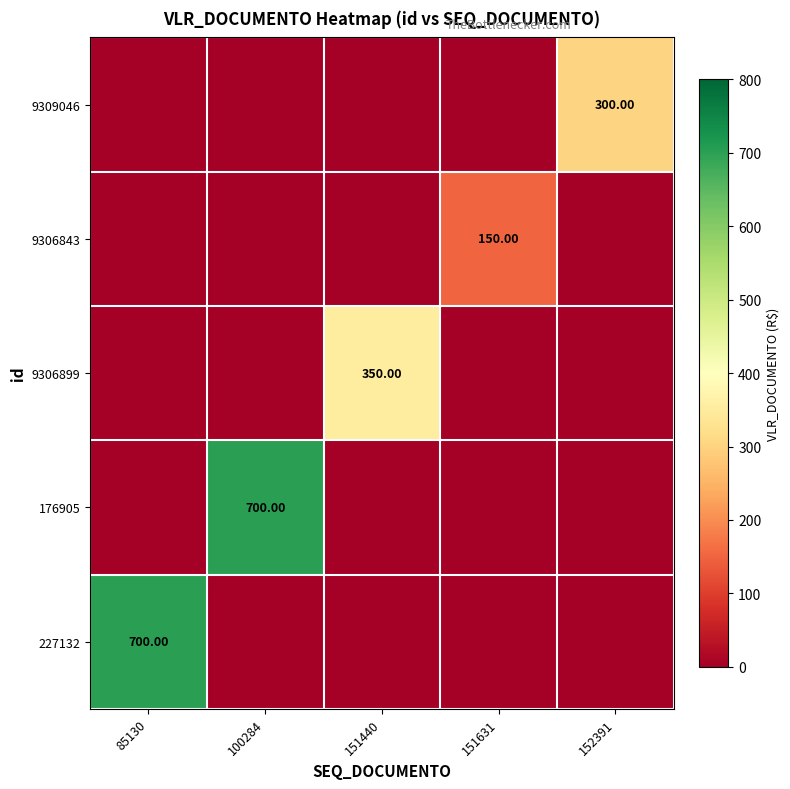

Which has a higher value, 85130 or 152391?

152391